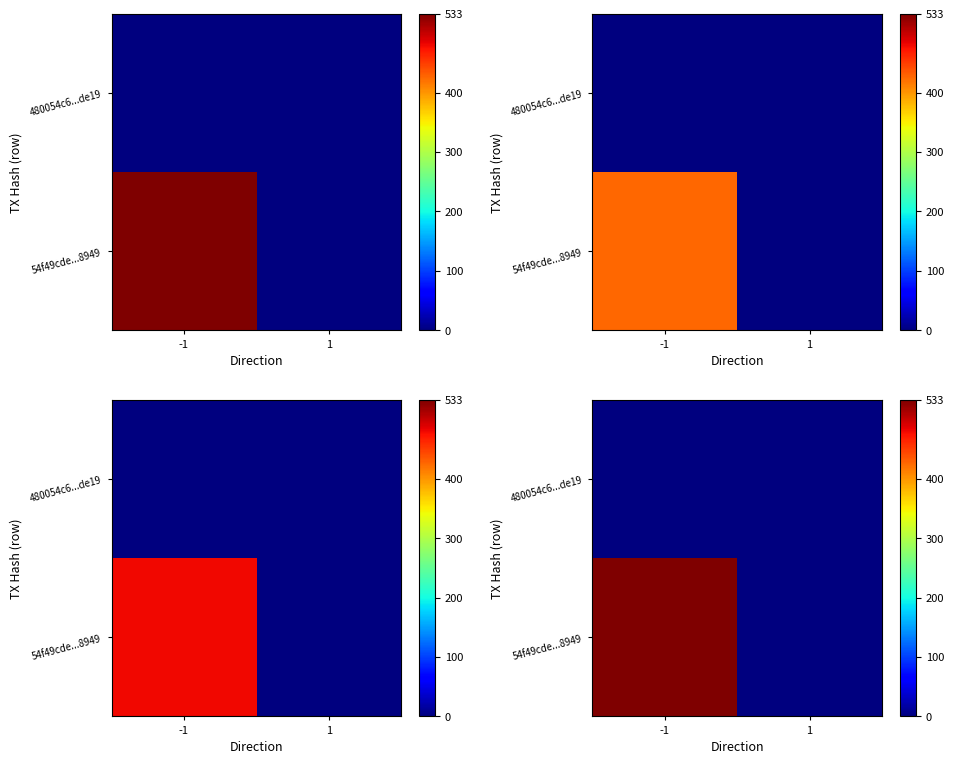

Is the value of 54f49cde...8949 at -1 greater than the value of 480054c6...de19 at 1?

Yes